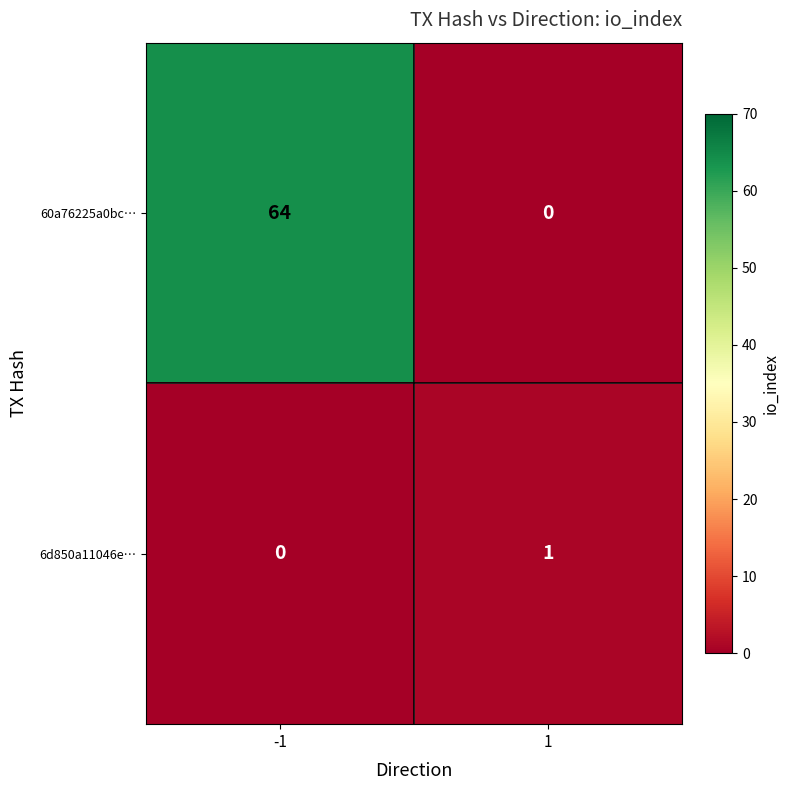

What is the total value across all series at 1?

1